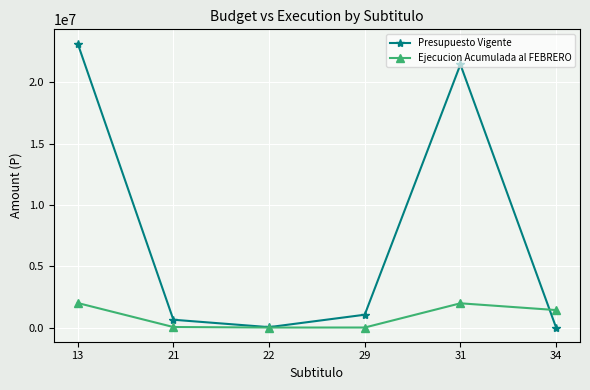

What is the sum of all Presupuesto Vigente values?

46344846